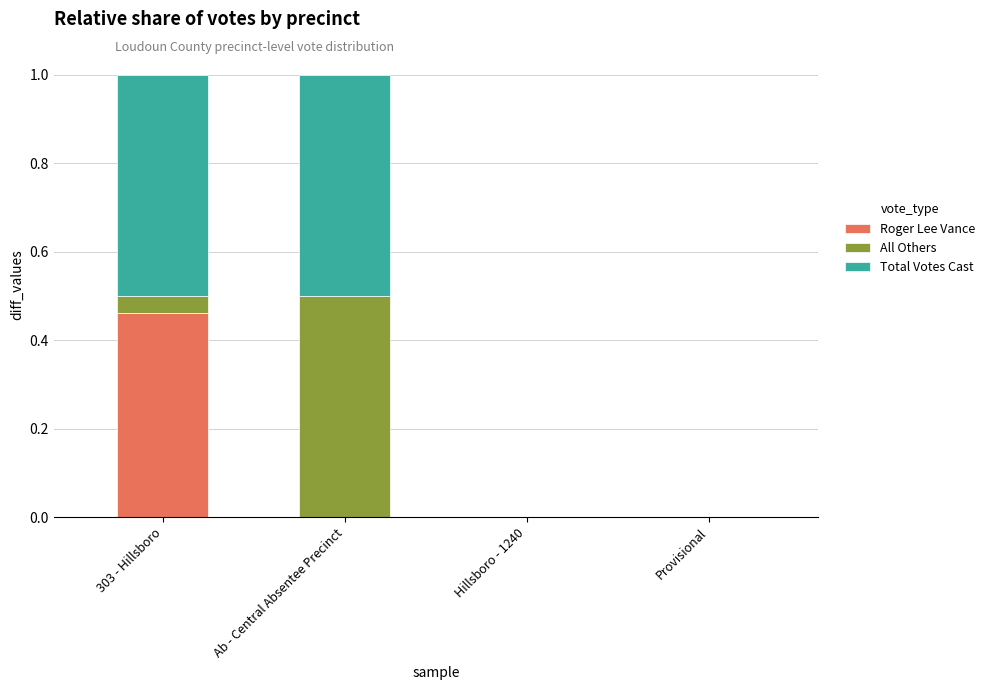

Are the bars horizontal?

No